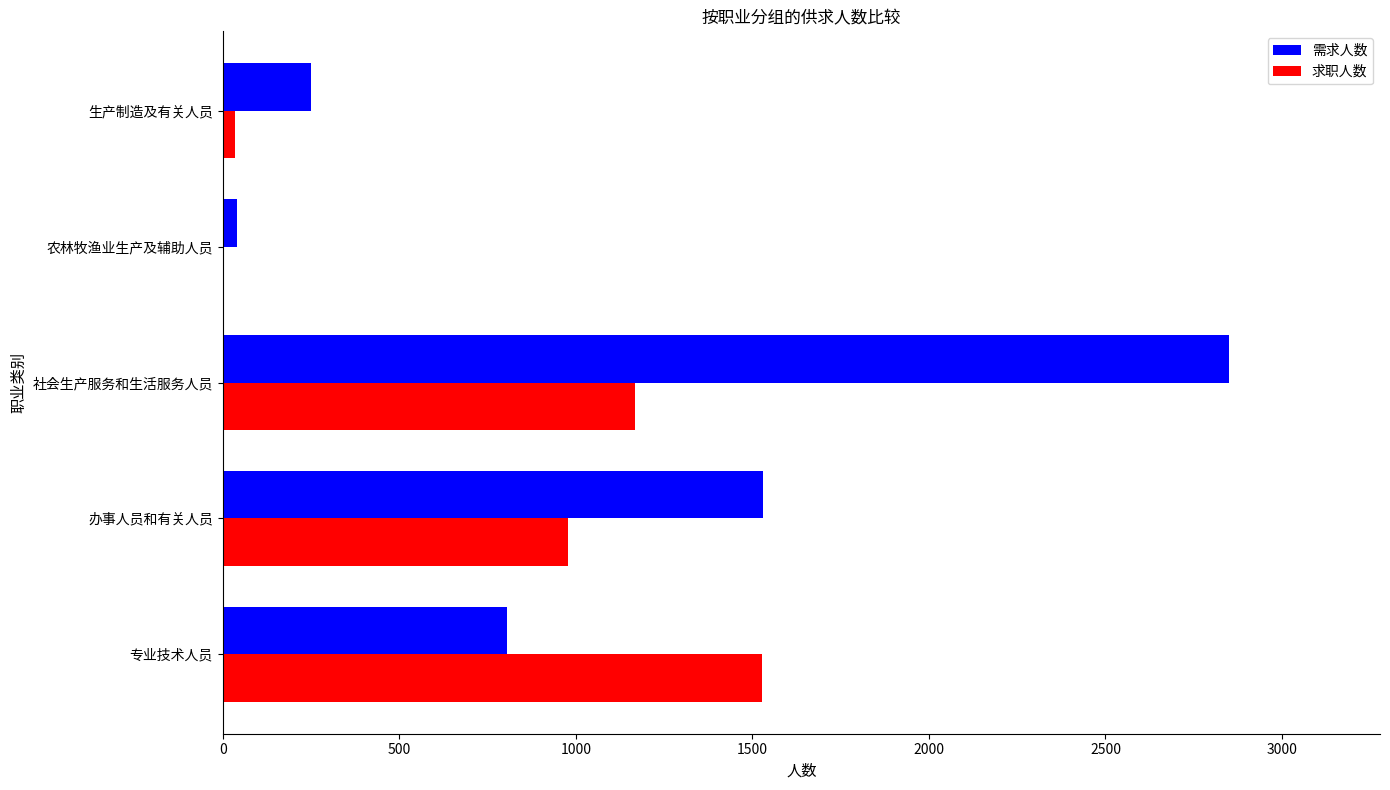

Between 办事人员和有关人员 and 农林牧渔业生产及辅助人员, which series saw the biggest shift?

需求人数